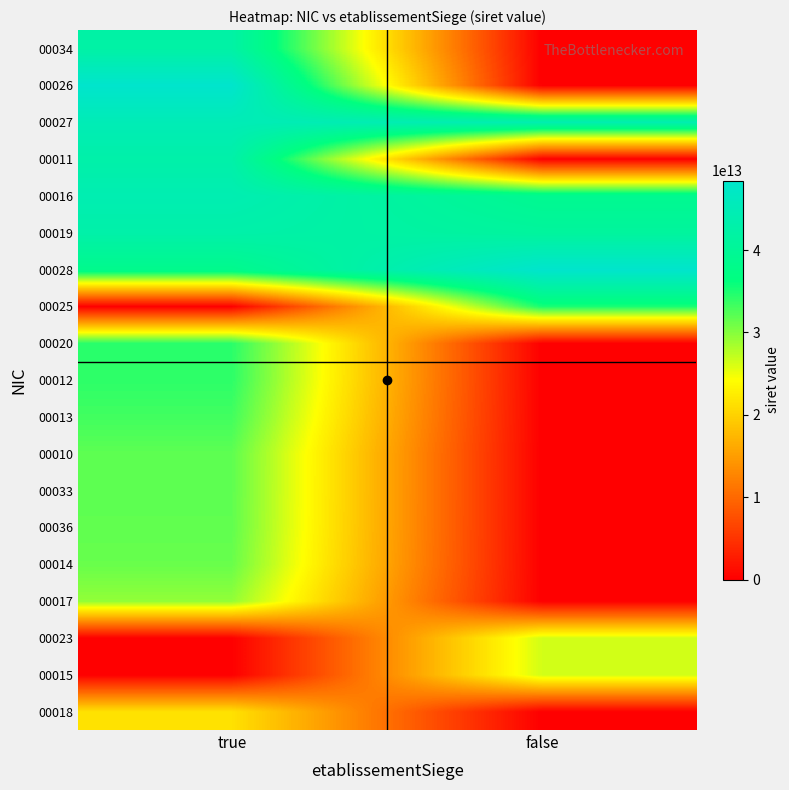

What is the total value across all series at true?

583040577300334